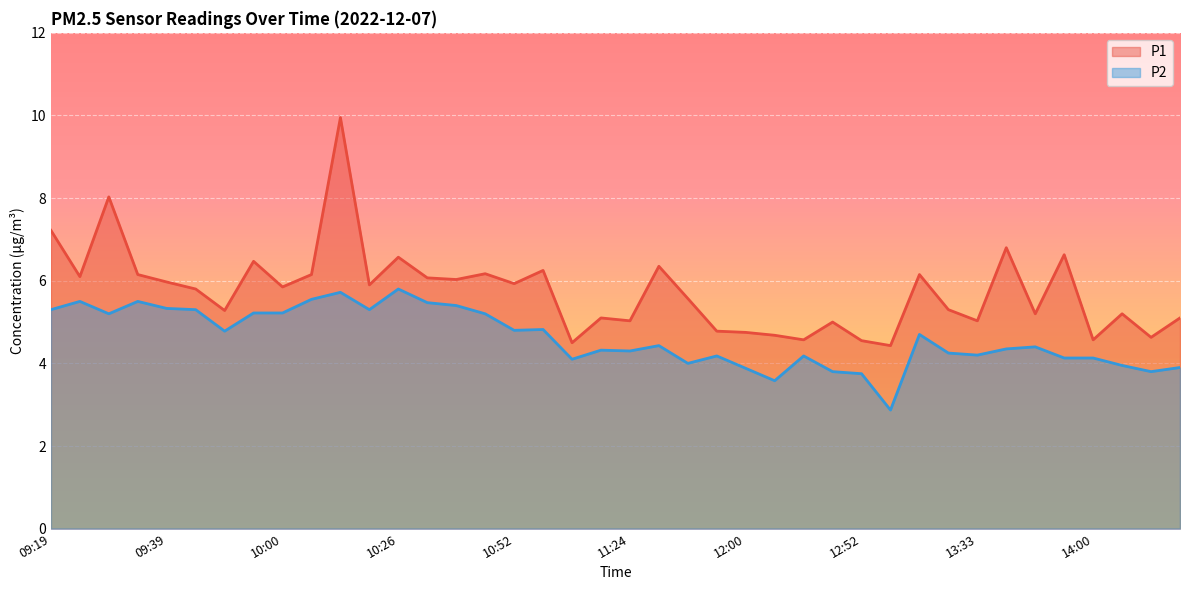

What is the minimum value for P2?

2.9